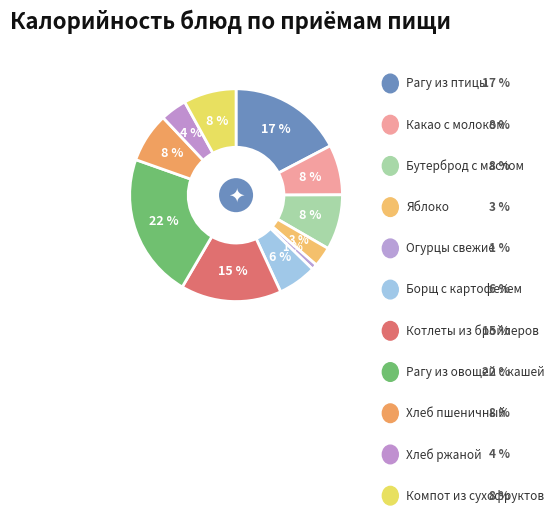

How many slices are in this pie chart?

11